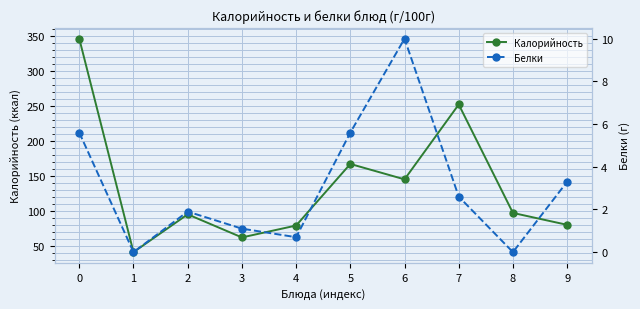

What is the greatest value displayed?

346.0